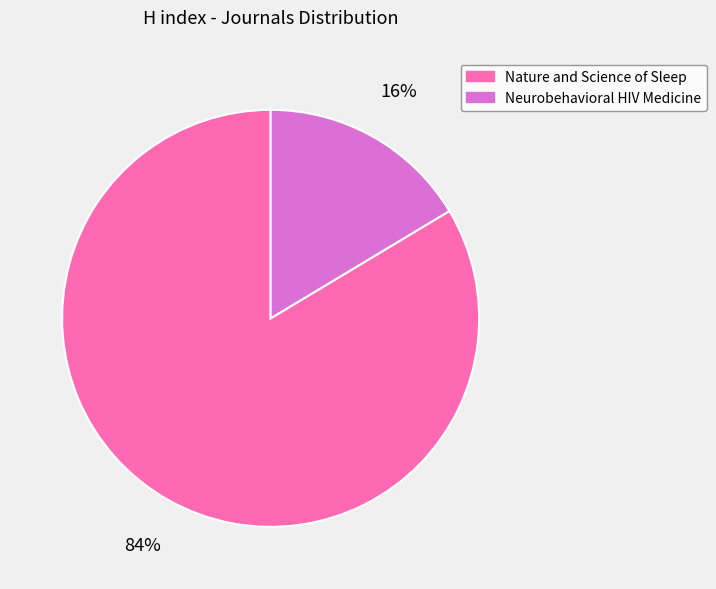

Is it true that Nature and Science of Sleep is 73% of the pie?

False